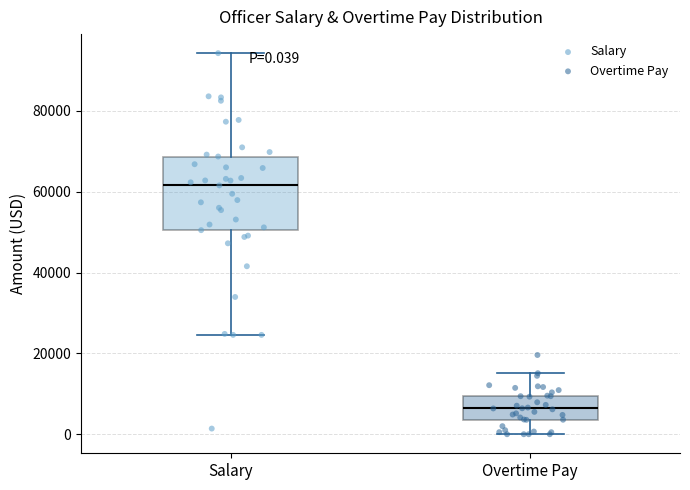

Which box is the tallest, from its lower edge to its upper edge?

Salary